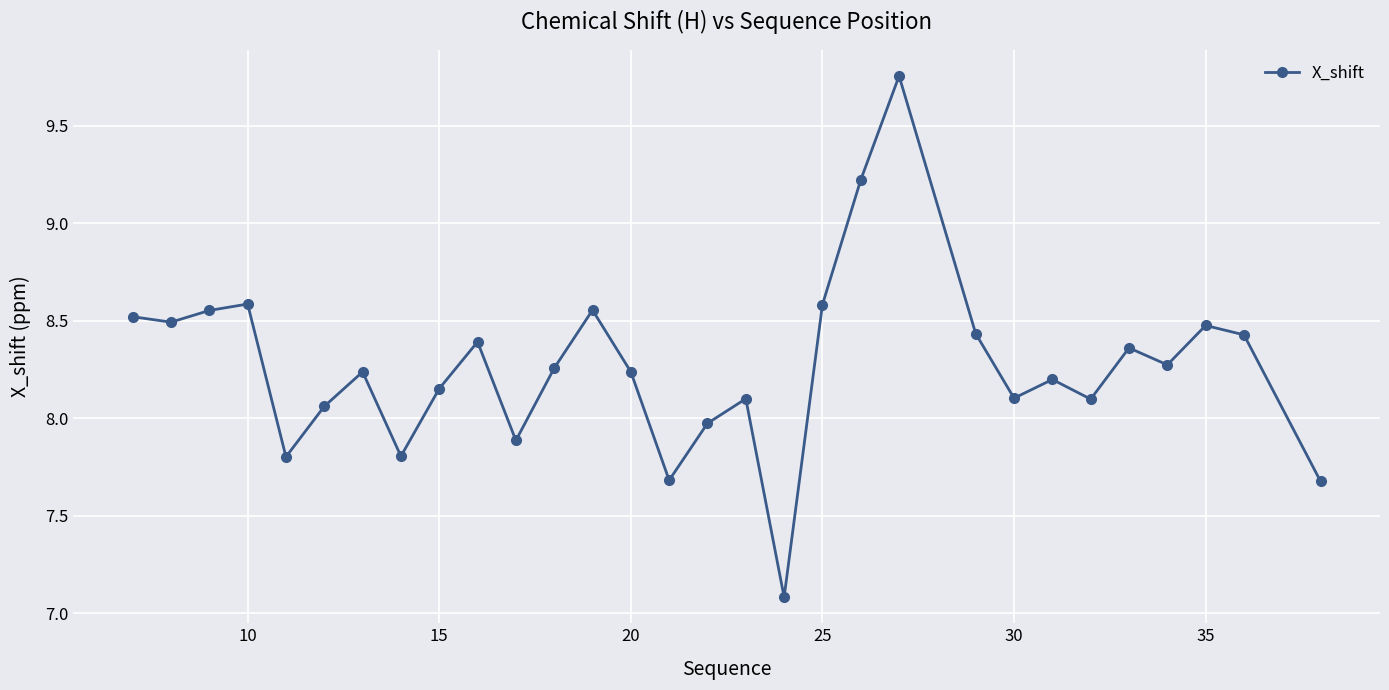

How many interior local peaks (higher than both neighbors) does the data have?

9